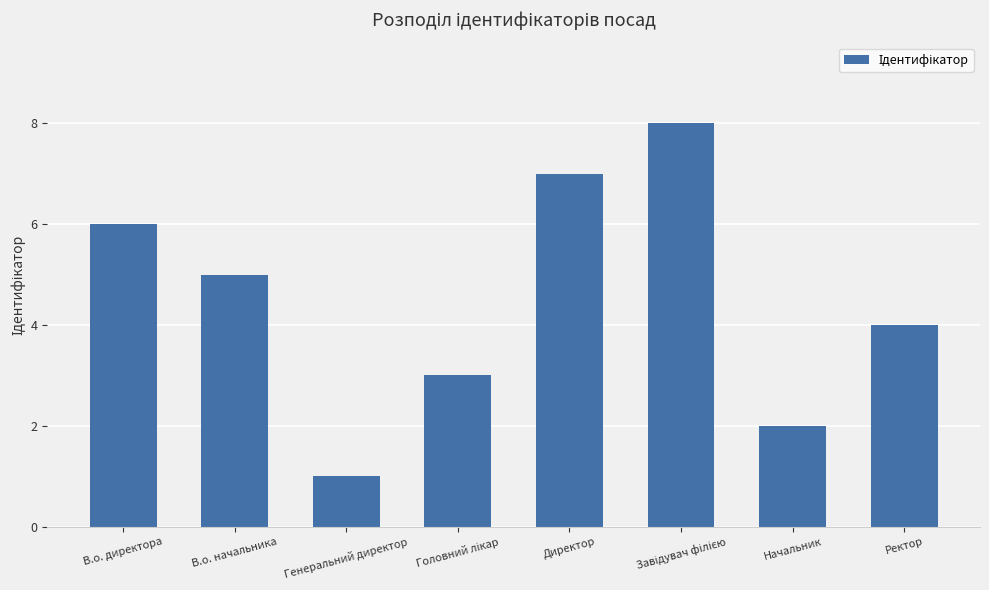

What is the change in value from В.о. директора to Директор?

+1